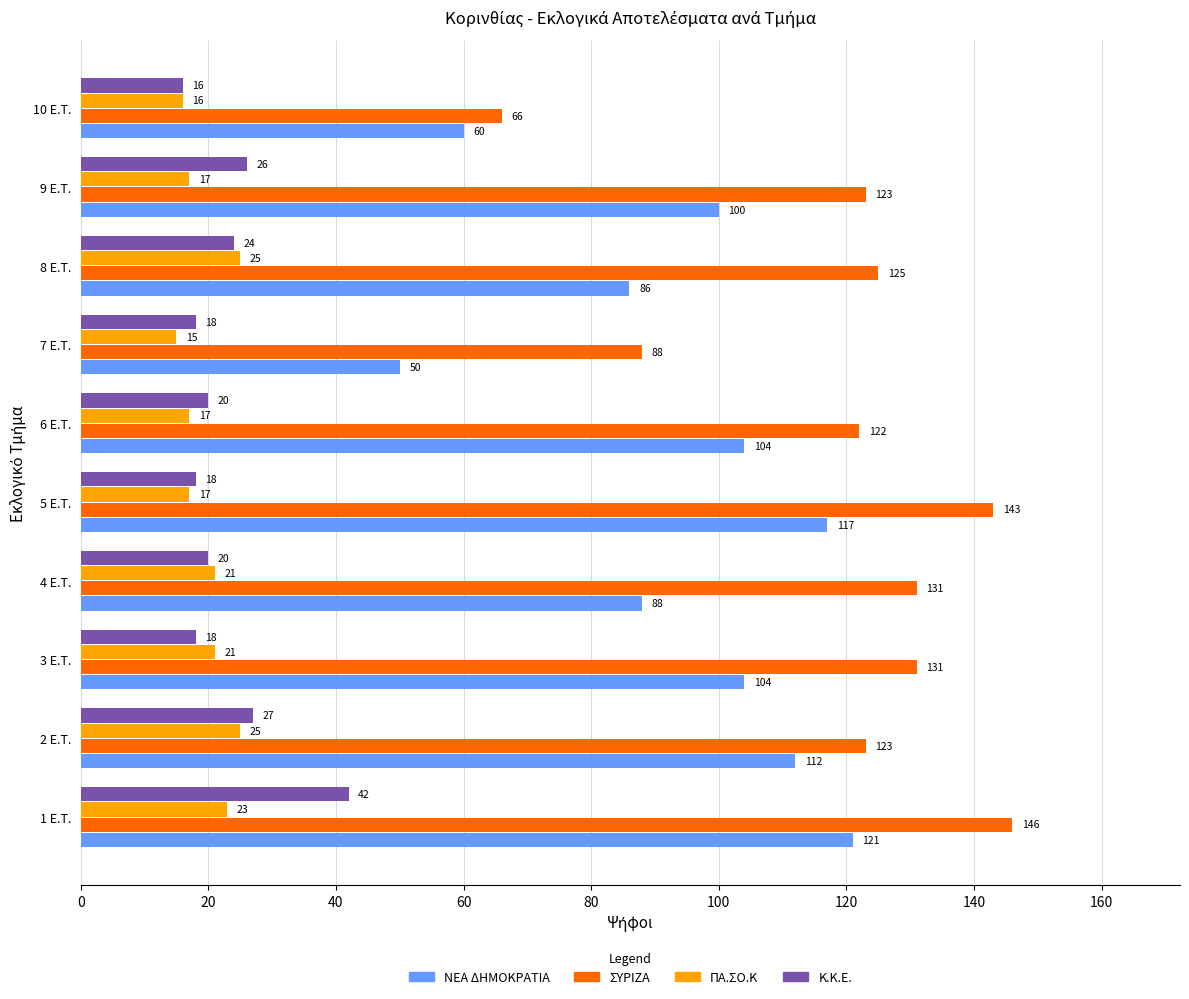

Which series has the widest spread of values?

ΣΥΡΙΖΑ